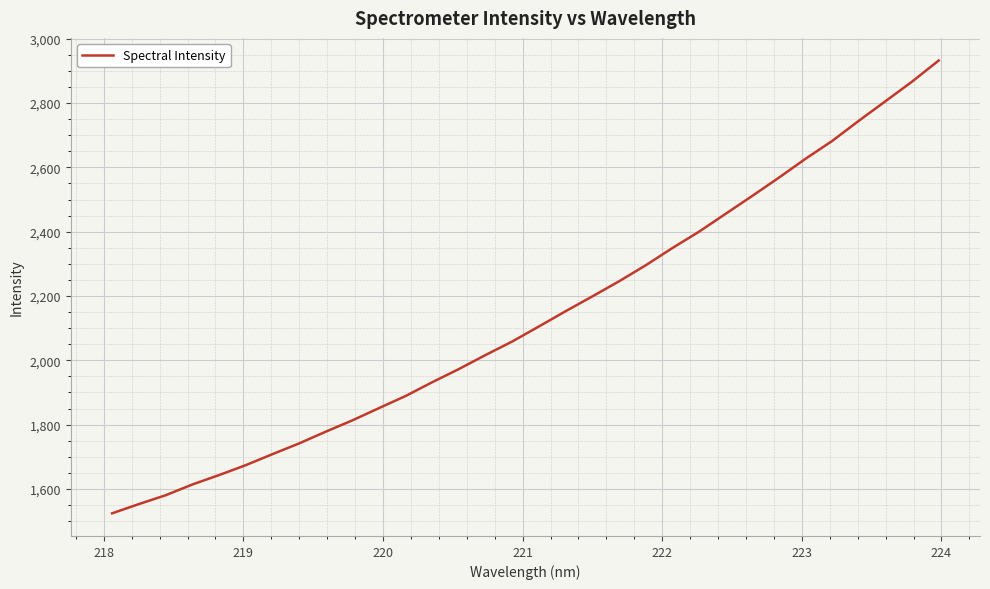

What is the smallest value displayed?

1524.0